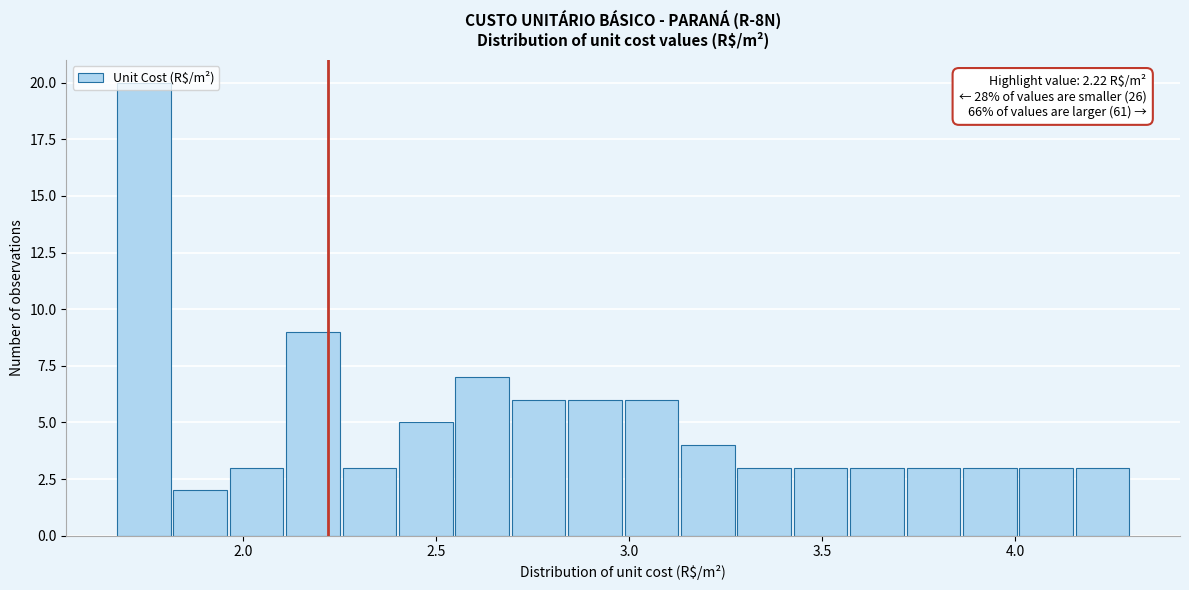

Around what value on the x-axis is the tallest bar? Give the approximate position of its centre, as read against the axis.

1.75